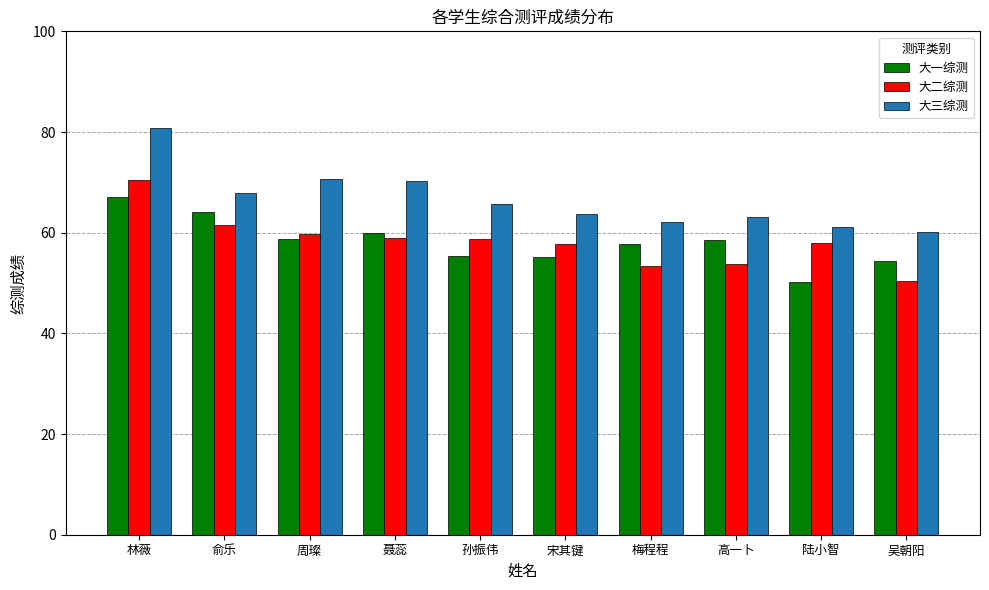

How many series are shown in this chart?

3